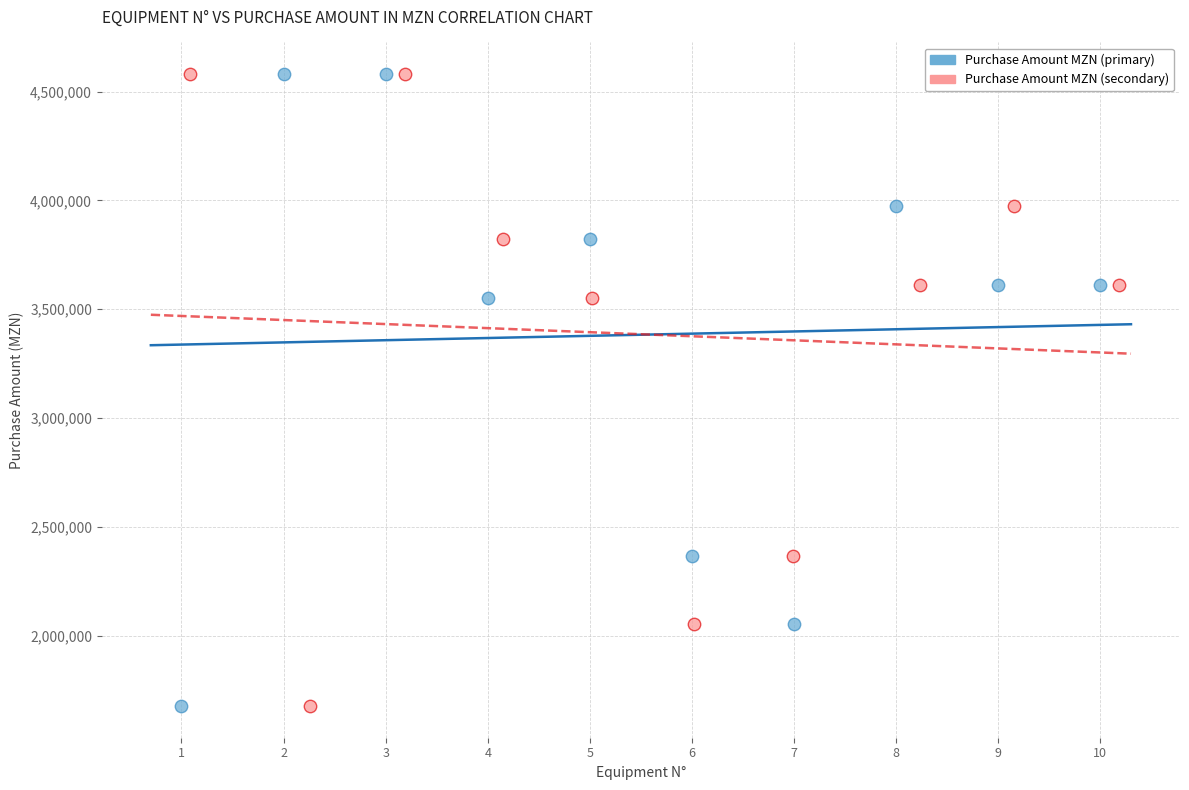

What are all the series names shown in the legend?

Purchase Amount MZN (primary), Purchase Amount MZN (secondary)